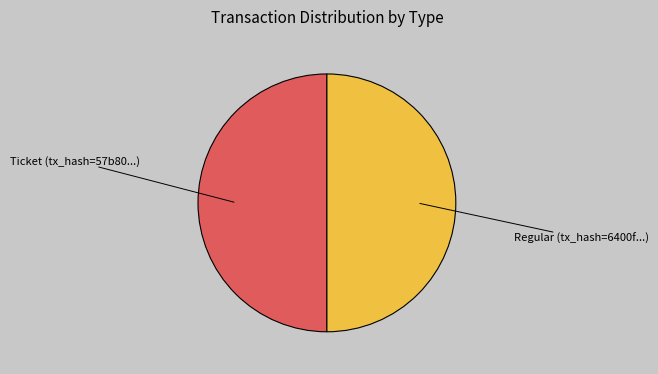

Count the number of slices in the pie.

2